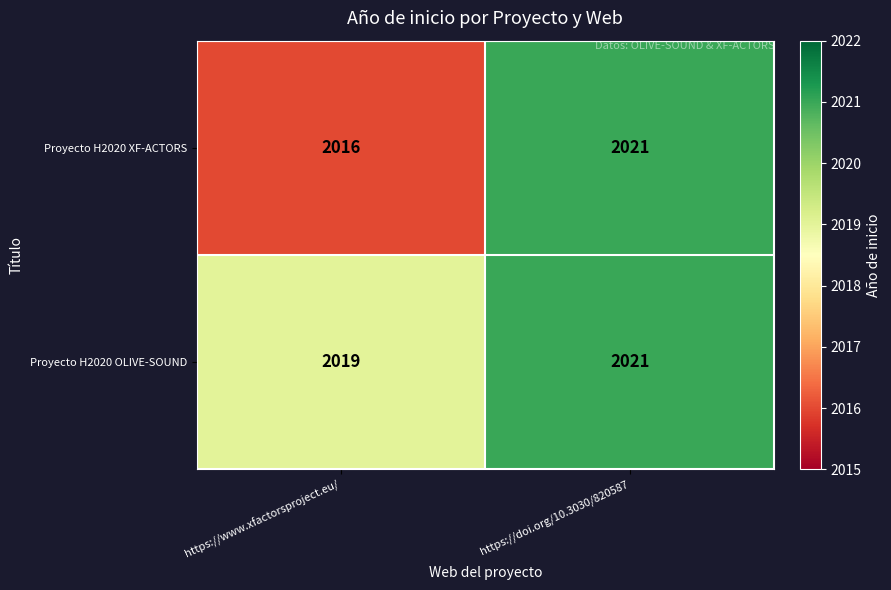

Rank the series at https://www.xfactorsproject.eu/ from lowest to highest value.

Proyecto H2020 XF-ACTORS, Proyecto H2020 OLIVE-SOUND